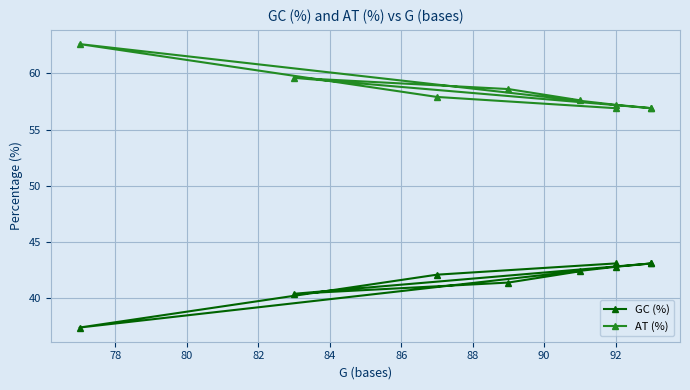

What is the difference between the AT (%) values at 88 and 82?

5.7